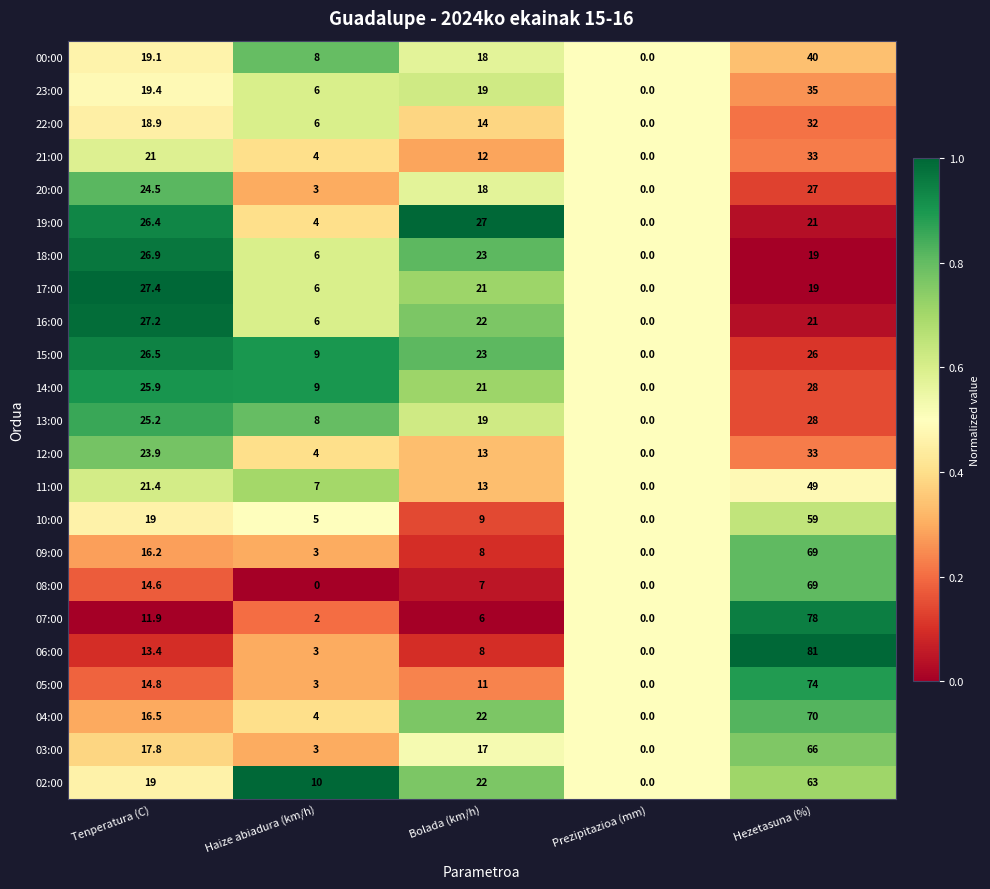

Which series changed the most between Bolada (km/h) and Hezetasuna (%)?

06:00